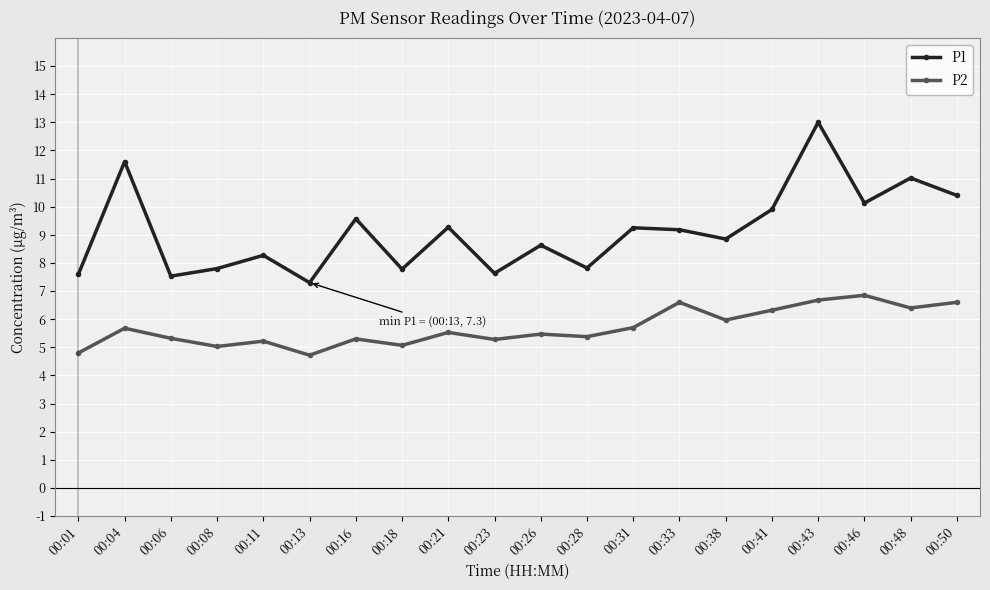

What is the maximum value shown in the chart?

13.0